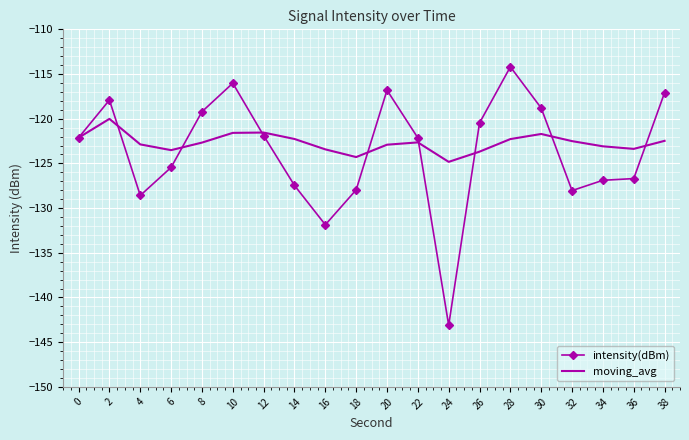

Rank the series by their maximum value, from highest to lowest.

intensity(dBm), moving_avg